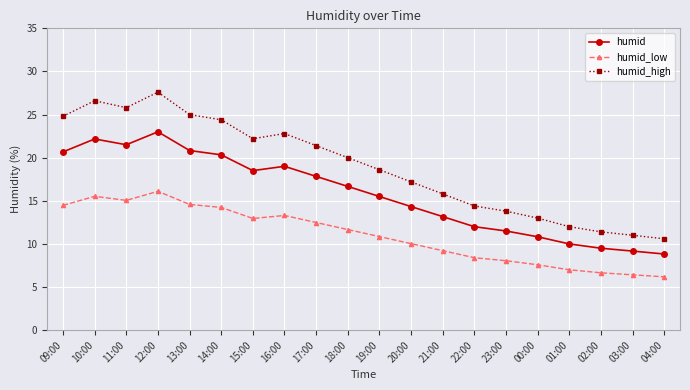

How many interior local peaks does the humid_high series have?

3